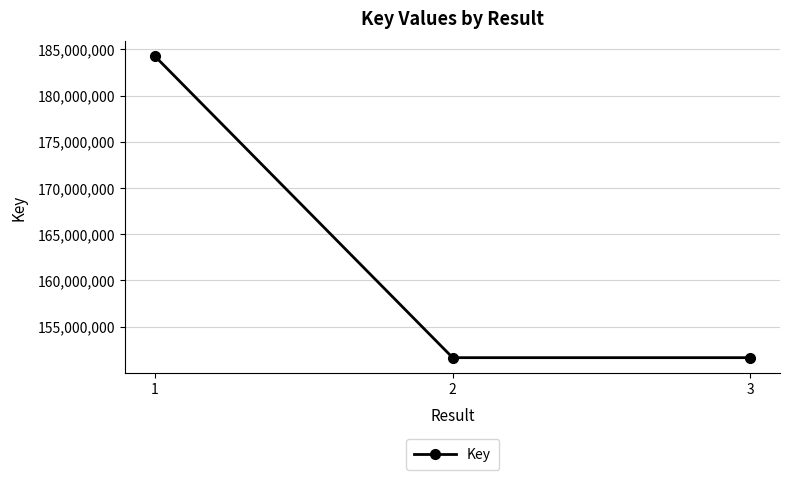

How many lines are shown in the chart?

1